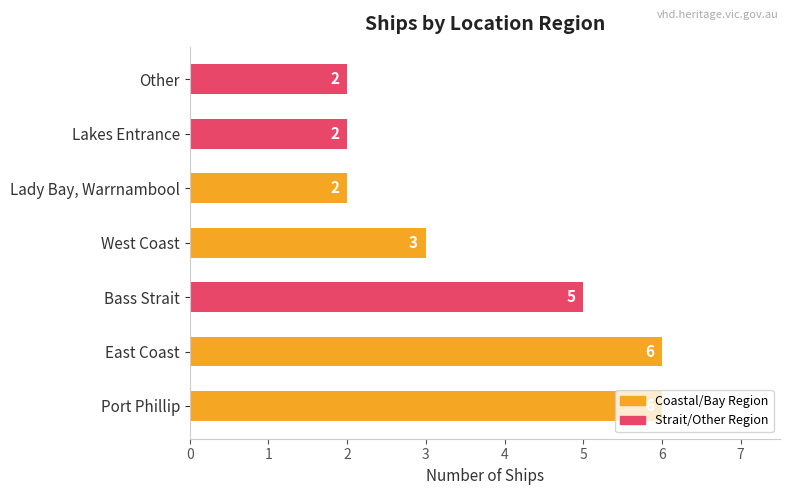

Is it true that the value at Other is 2?

True